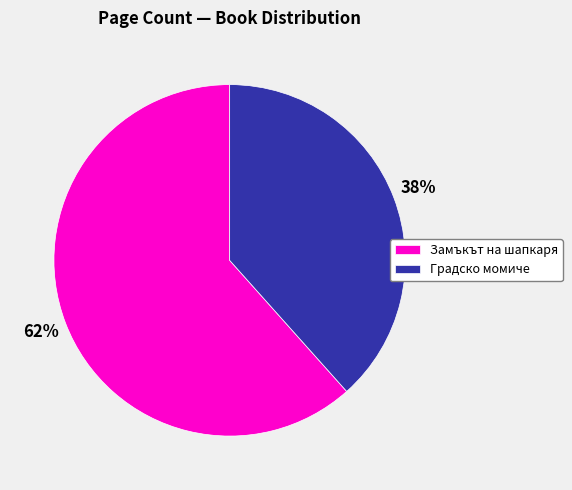

Count the number of slices in the pie.

2